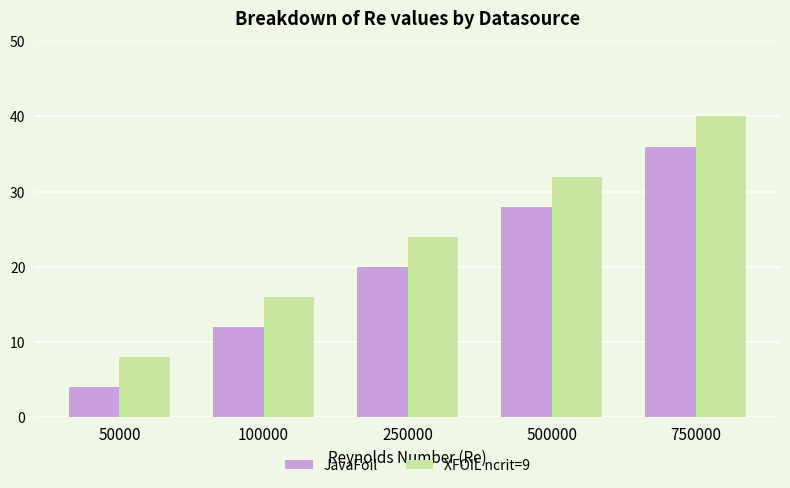

What are all the series names shown in the legend?

JavaFoil, XFOIL ncrit=9